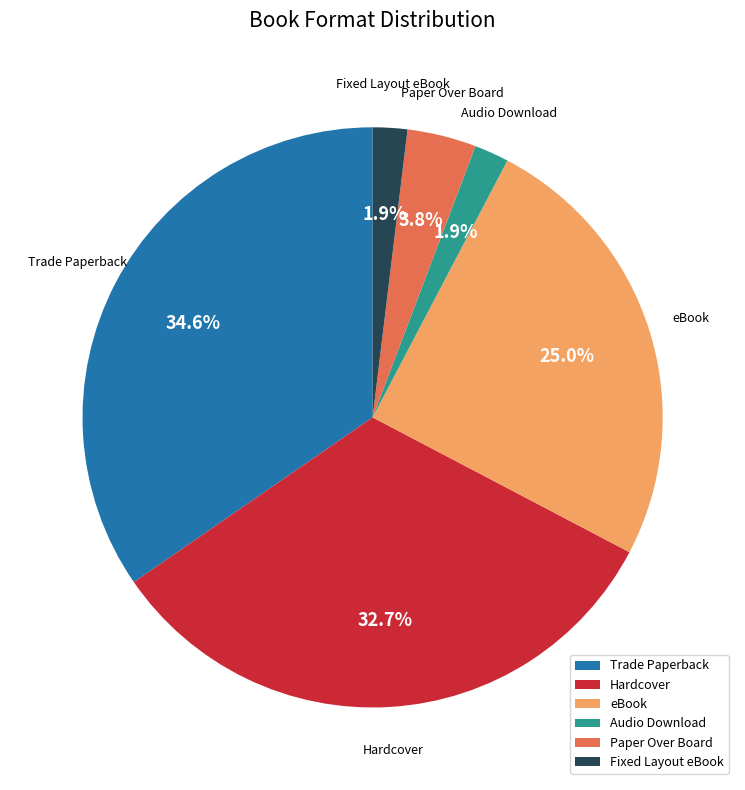

Which has a higher value, Hardcover or Fixed Layout eBook?

Hardcover